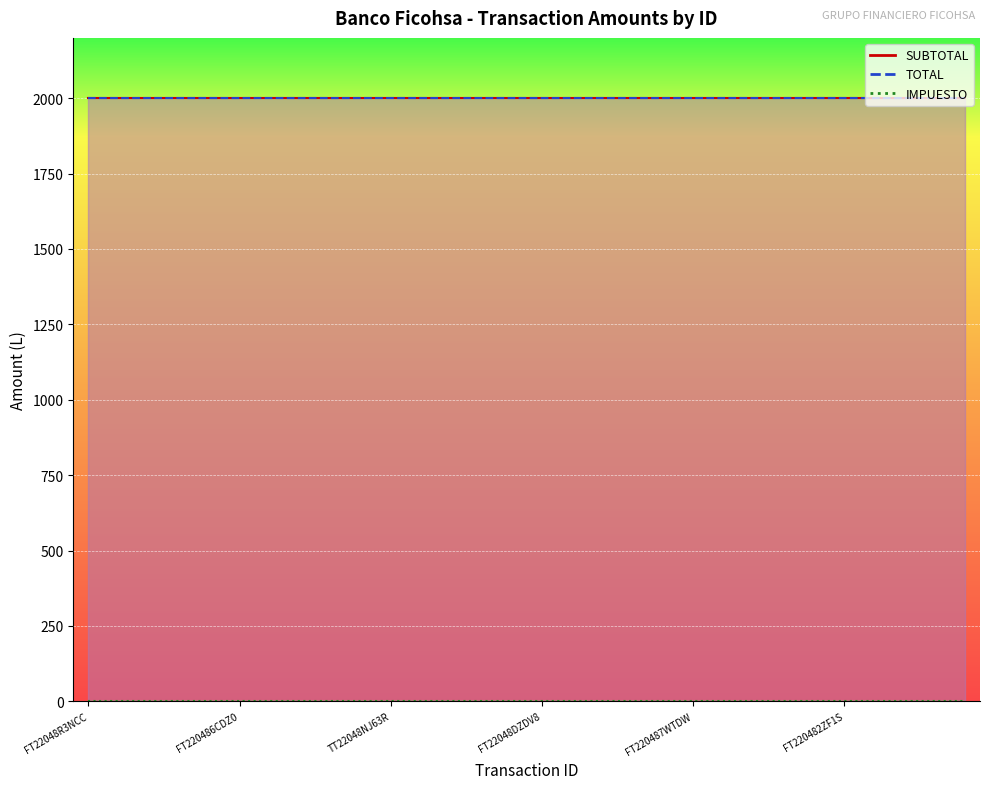

True or false: IMPUESTO and SUBTOTAL cross at least once.

False